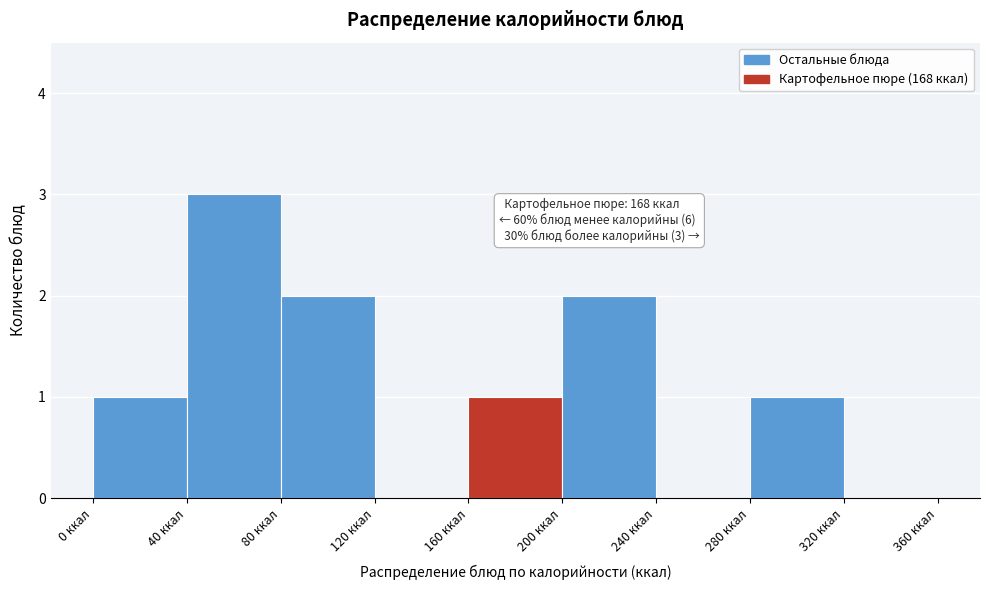

Which range on the x-axis has the tallest bar?

40 to 80